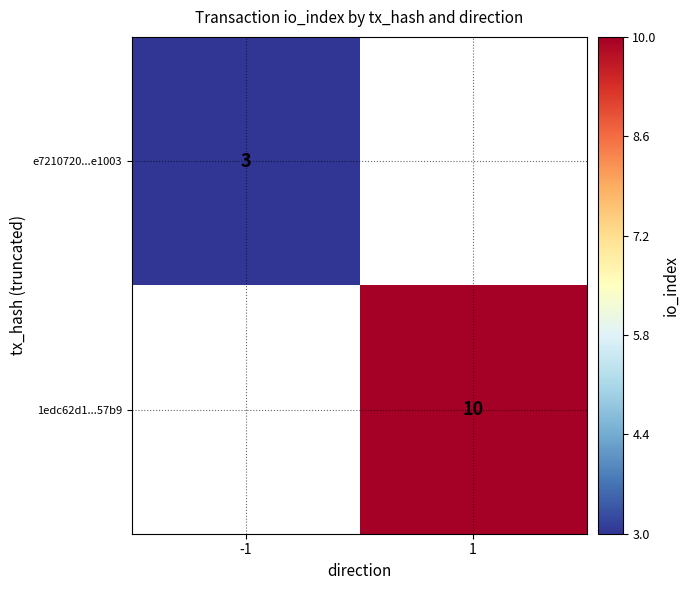

The value of 1edc62d1...57b9 at 1 is 15.6. True or false?

False